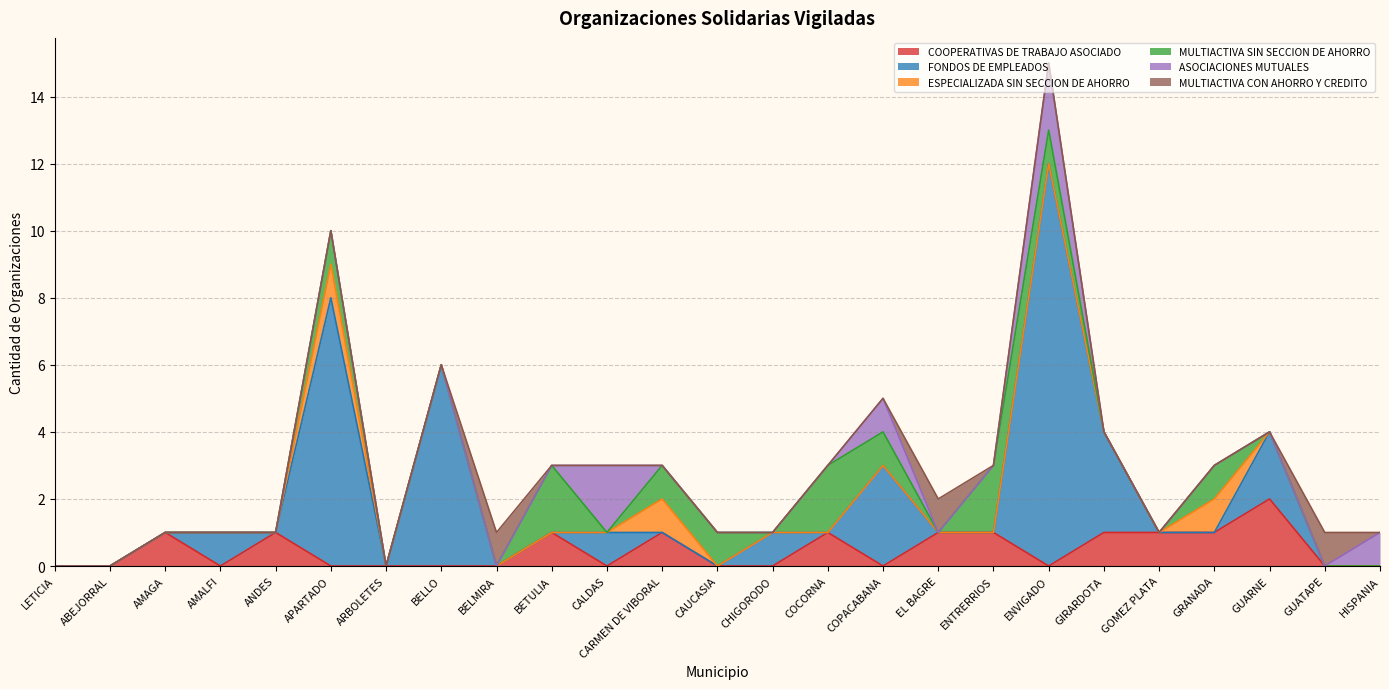

The ESPECIALIZADA SIN SECCION DE AHORRO series shows 0 at CAUCASIA. True or false?

False